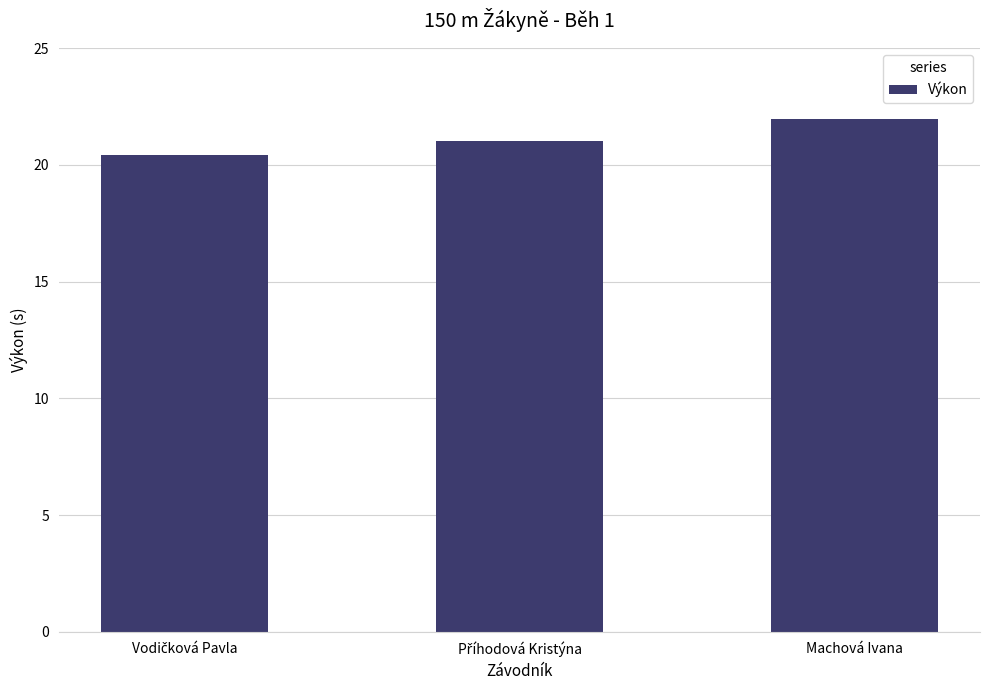

Are the bars horizontal?

No